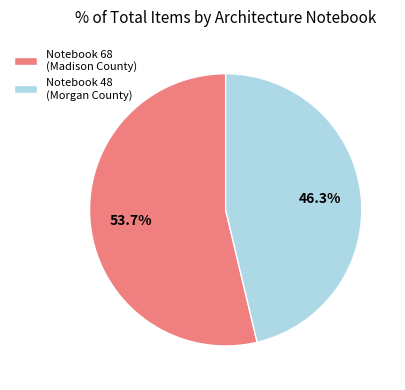

Is the sum of Notebook 48 (Morgan County) and Notebook 68 (Madison County) greater than half?

Yes